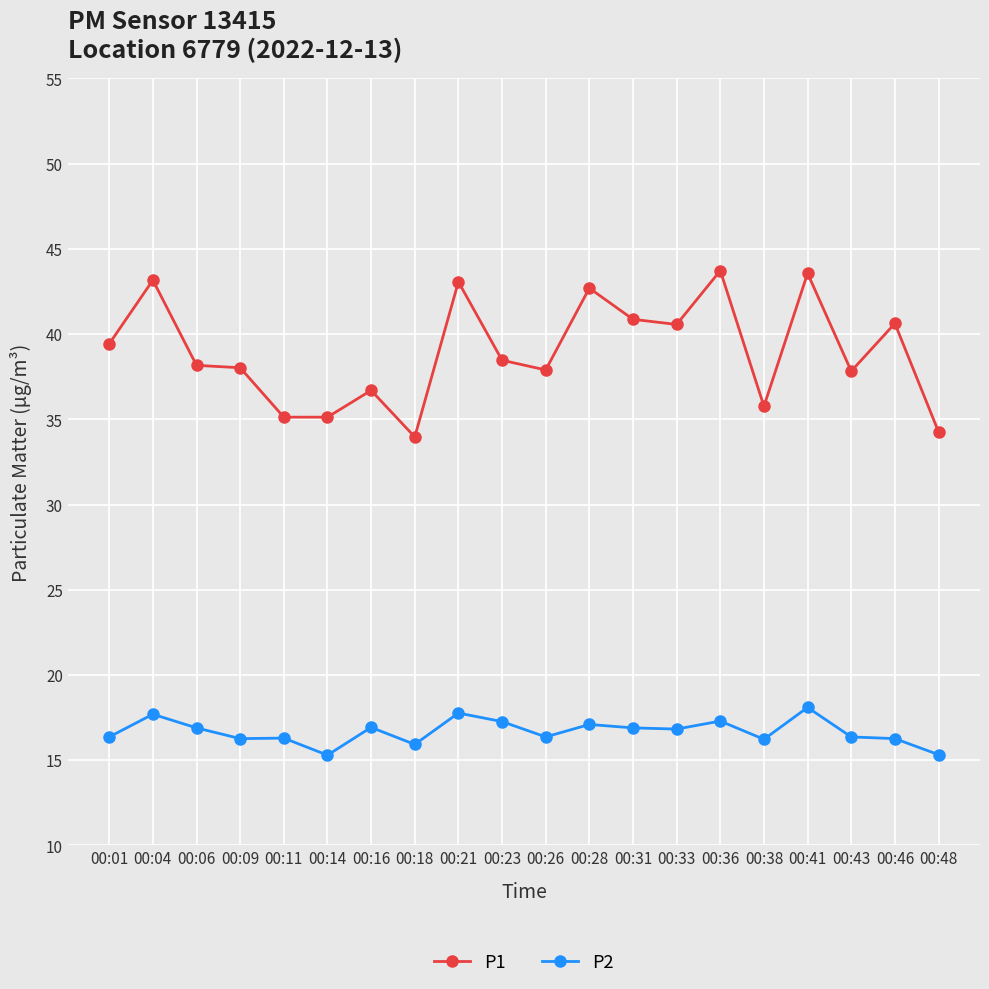

Which series has the widest spread of values?

P1